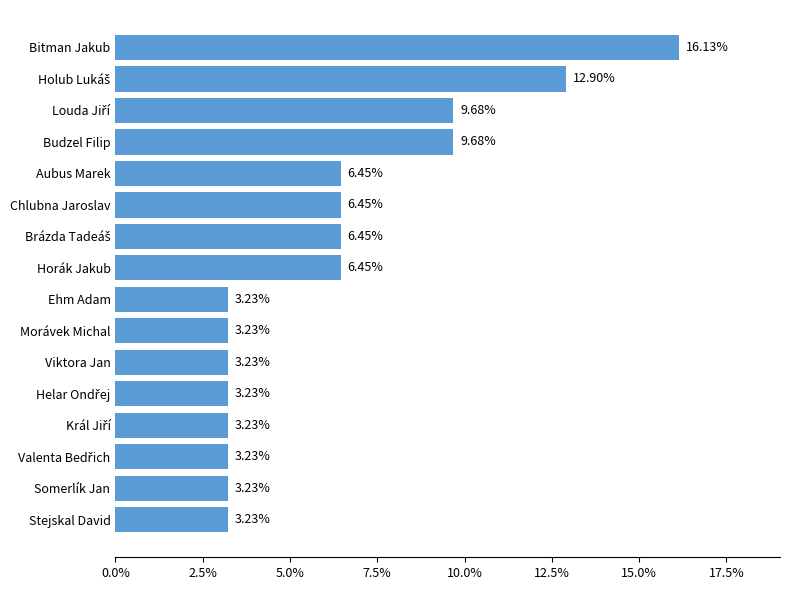

Count the values in the range 0 to 1.

16